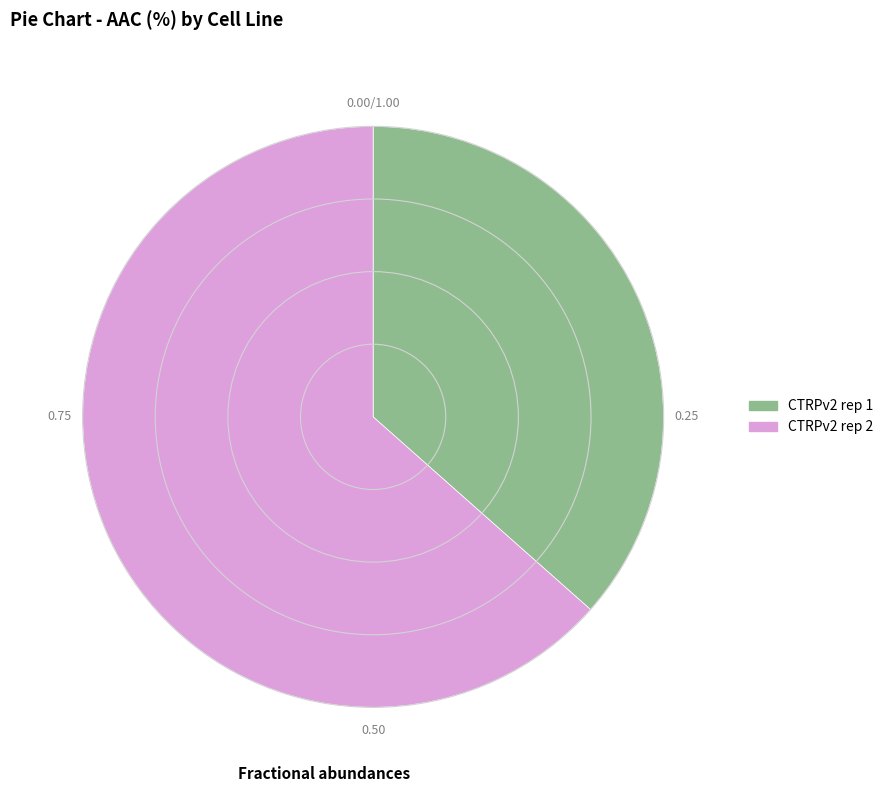

Combined, do CTRPv2 rep 2 and CTRPv2 rep 1 account for over 50%?

Yes